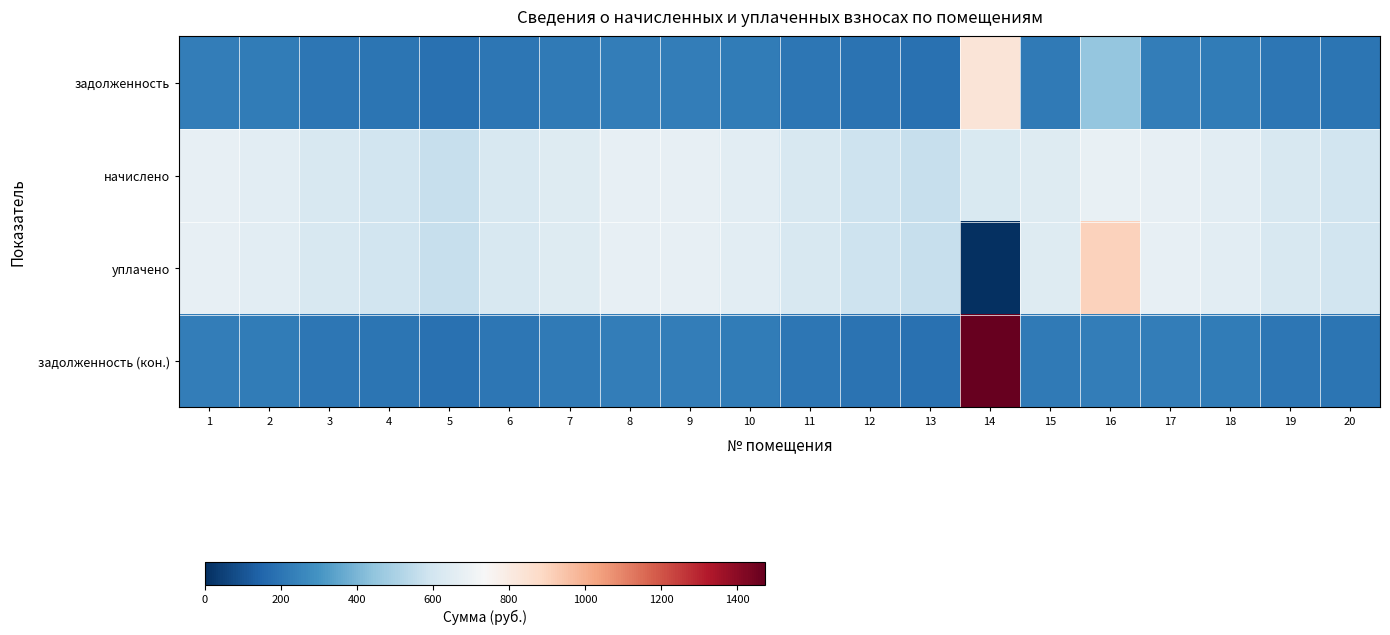

Which has a higher value, 10 or 4?

10